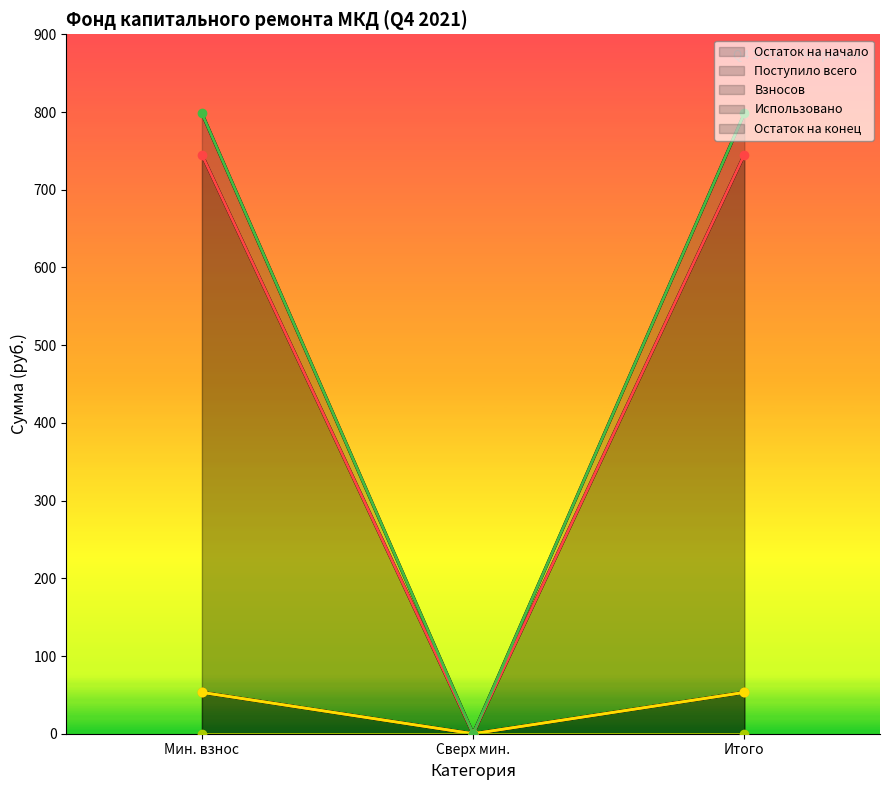

How many lines are shown in the chart?

5